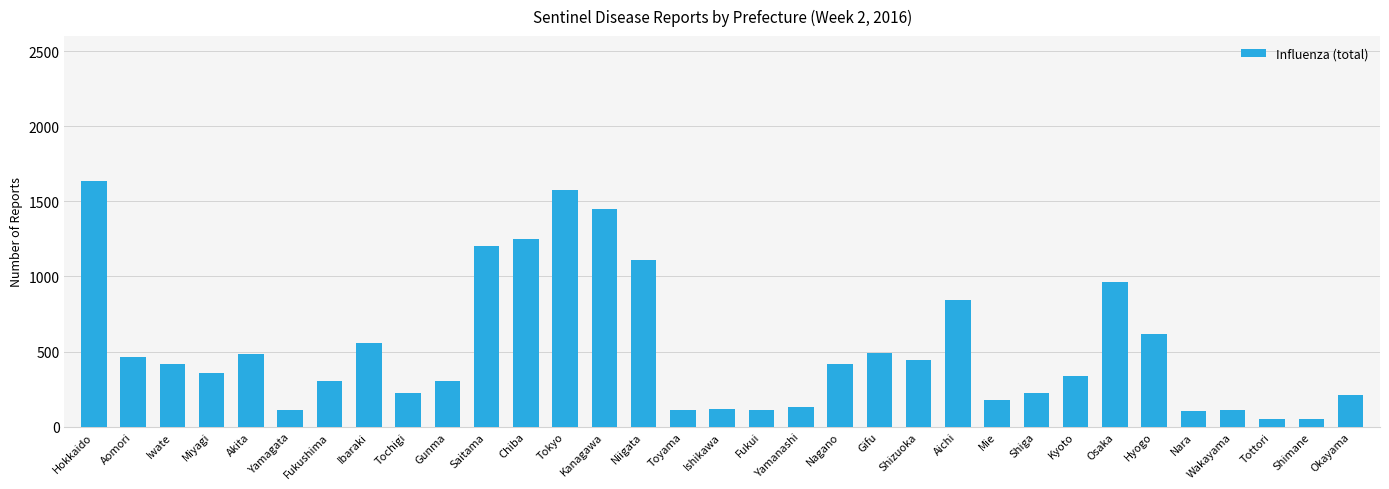

How many data points are less than 358?

16